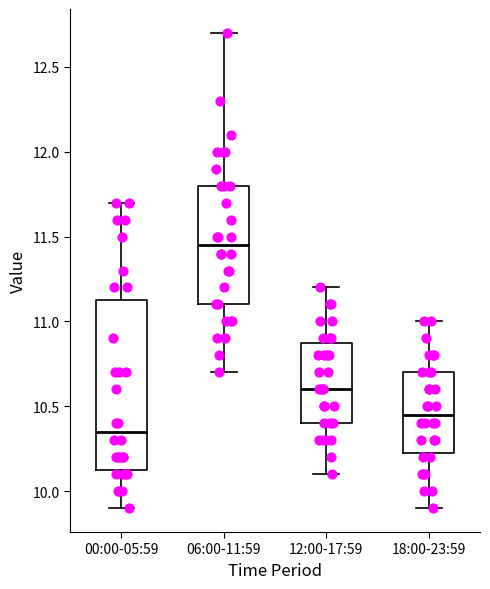

Reading left to right, read every box against the y-axis: the position of its median line, the range the box covers, and the ends of its whiskers. The values are not printed on the chart, so give them approximately, as read against the axis.

00:00-05:59: median 10.35, box 10.15 to 11.15, whiskers 9.90 to 11.70
06:00-11:59: median 11.45, box 11.10 to 11.80, whiskers 10.70 to 12.70
12:00-17:59: median 10.60, box 10.40 to 10.90, whiskers 10.10 to 11.20
18:00-23:59: median 10.45, box 10.25 to 10.70, whiskers 9.90 to 11.00